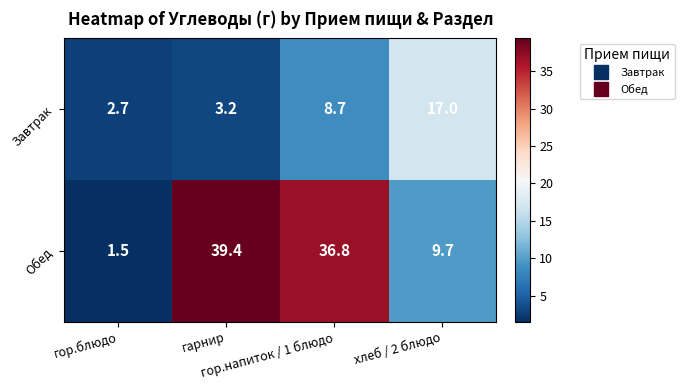

Which series has the largest total across all categories?

Обед